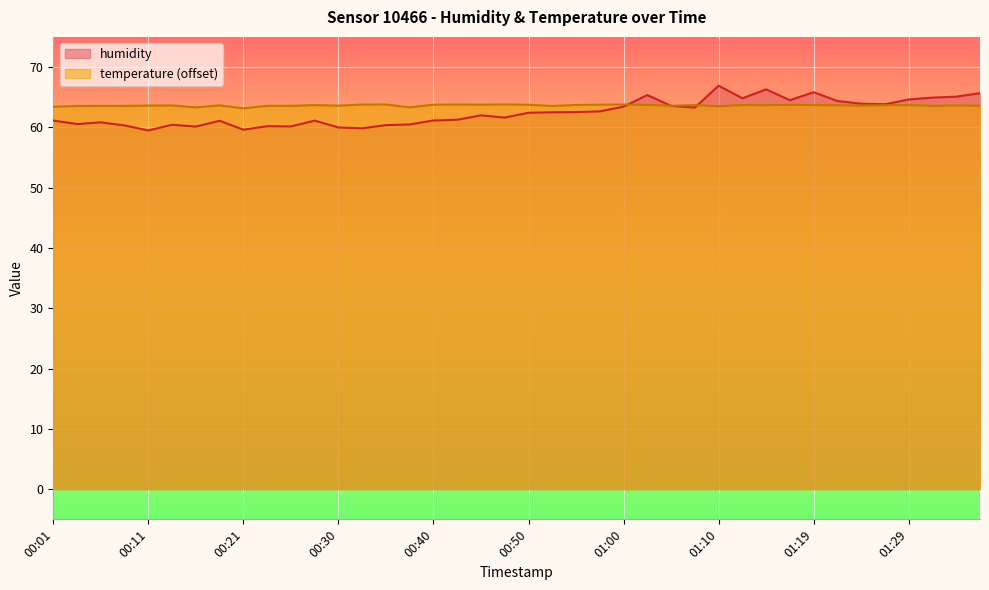

What position from the left is 01:17?

32